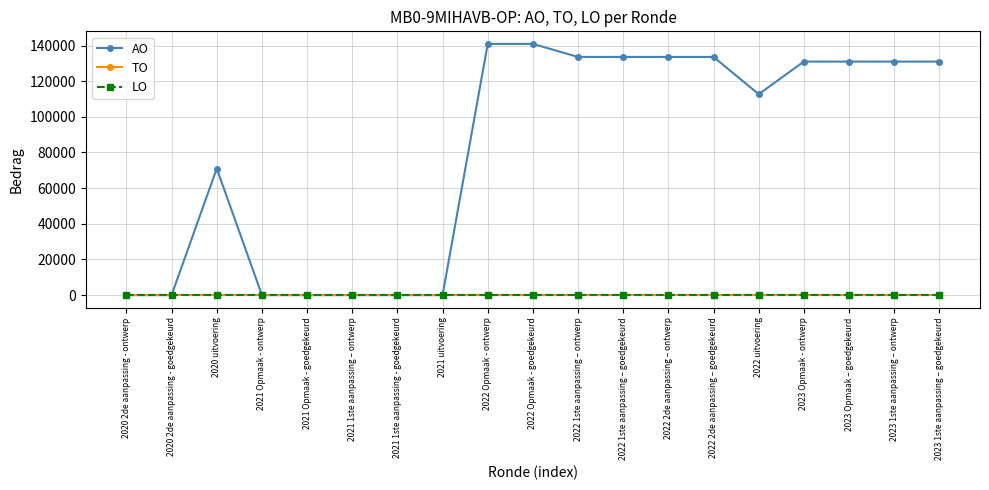

The TO series shows 0 at 2020 2de aanpassing - goedgekeurd. True or false?

True